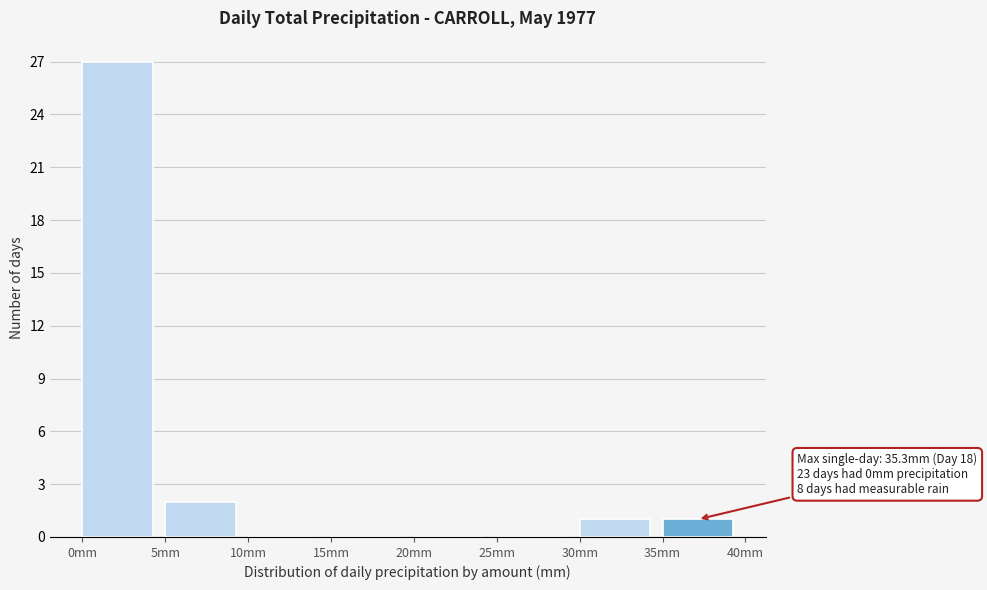

Which range on the x-axis has the tallest bar?

0 to 5